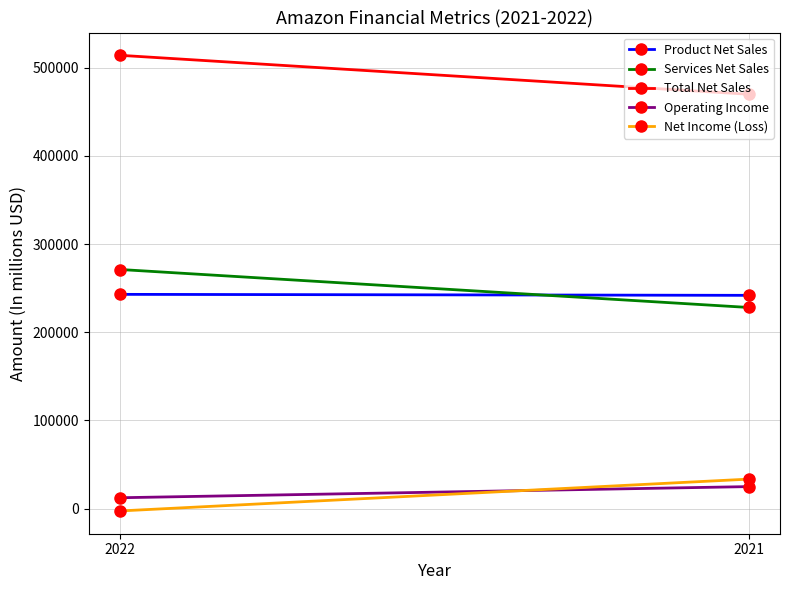

Which series has the largest range (max minus min)?

Total Net Sales